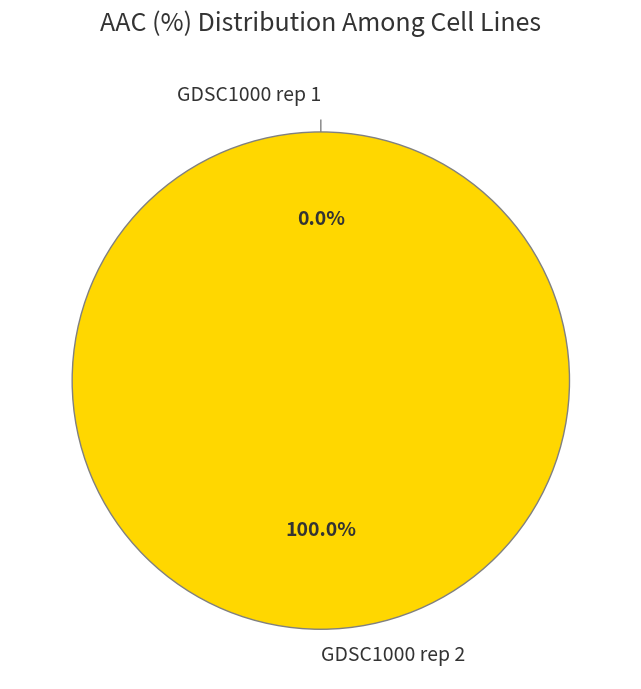

Combined, do GDSC1000 rep 2 and GDSC1000 rep 1 account for over 50%?

Yes